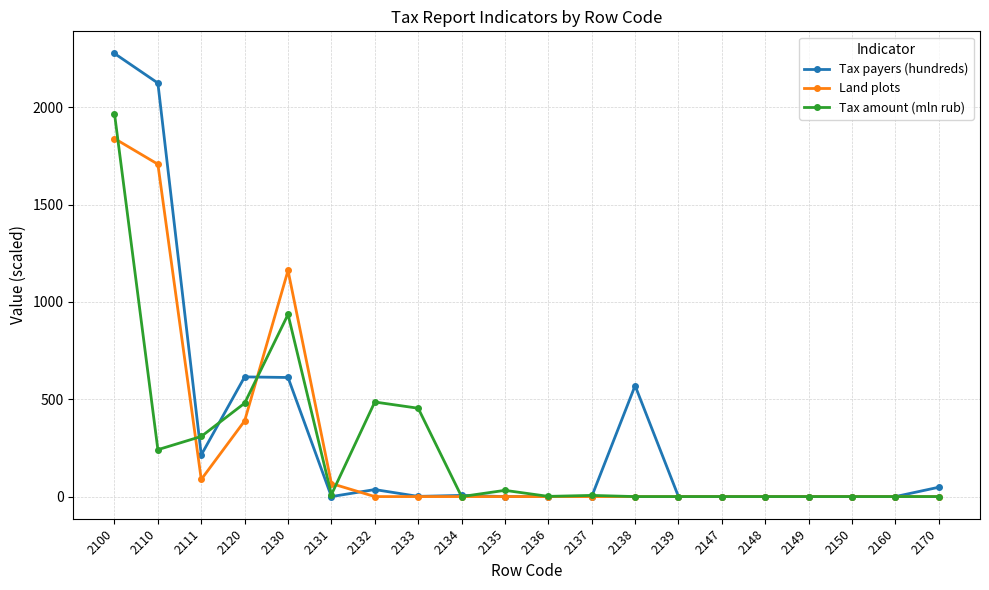

Rank the series by their maximum value, from highest to lowest.

Tax payers (hundreds), Tax amount (mln rub), Land plots